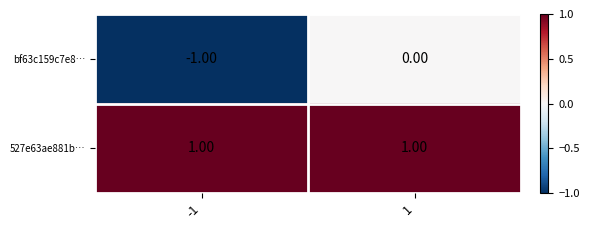

Between -1 and 1, which series saw the biggest shift?

bf63c159c7e8…